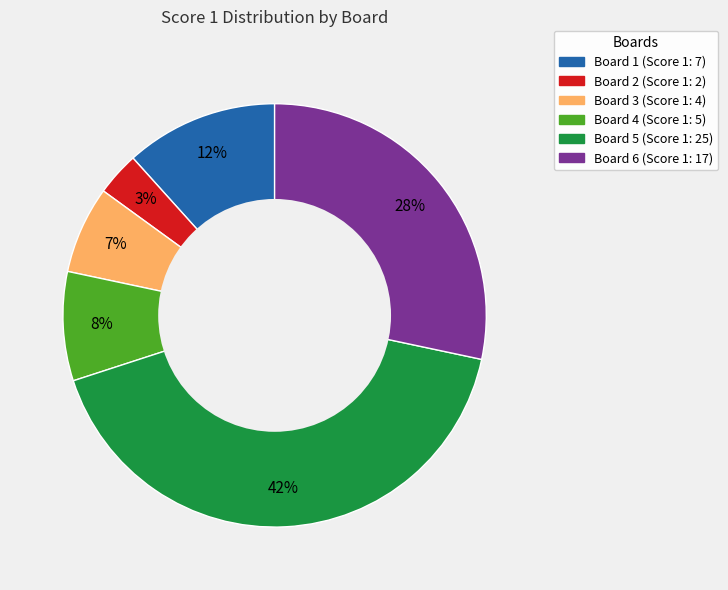

To the nearest percent, what is the average slice percentage?

17%